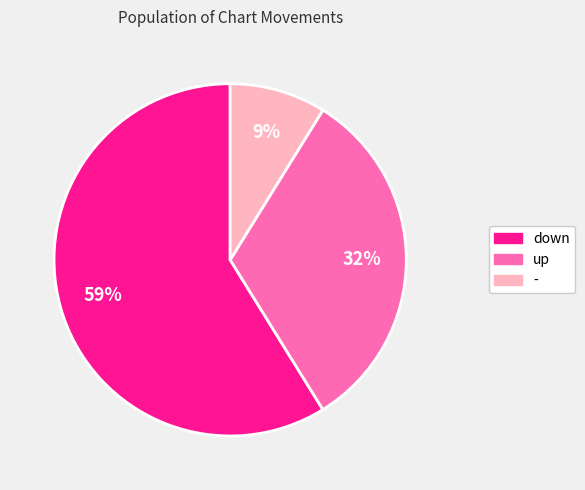

Rank the categories by value from highest to lowest.

down, up, -